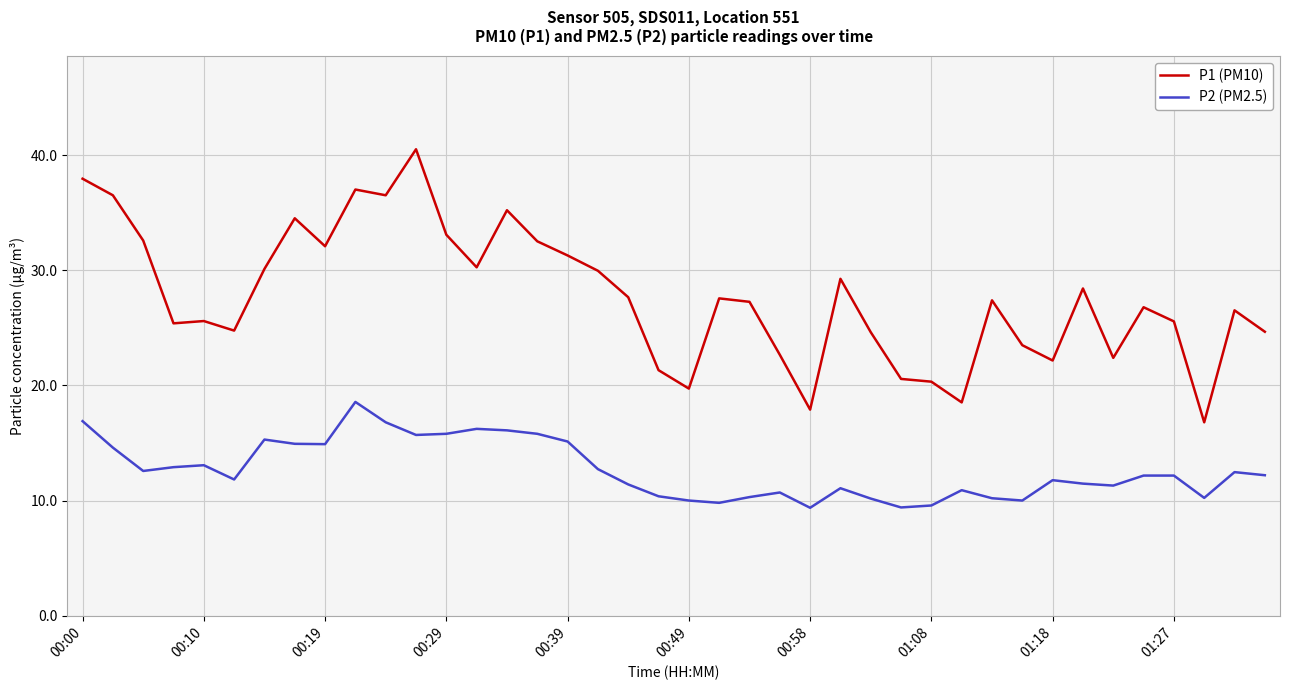

What is the smallest value displayed?

9.4